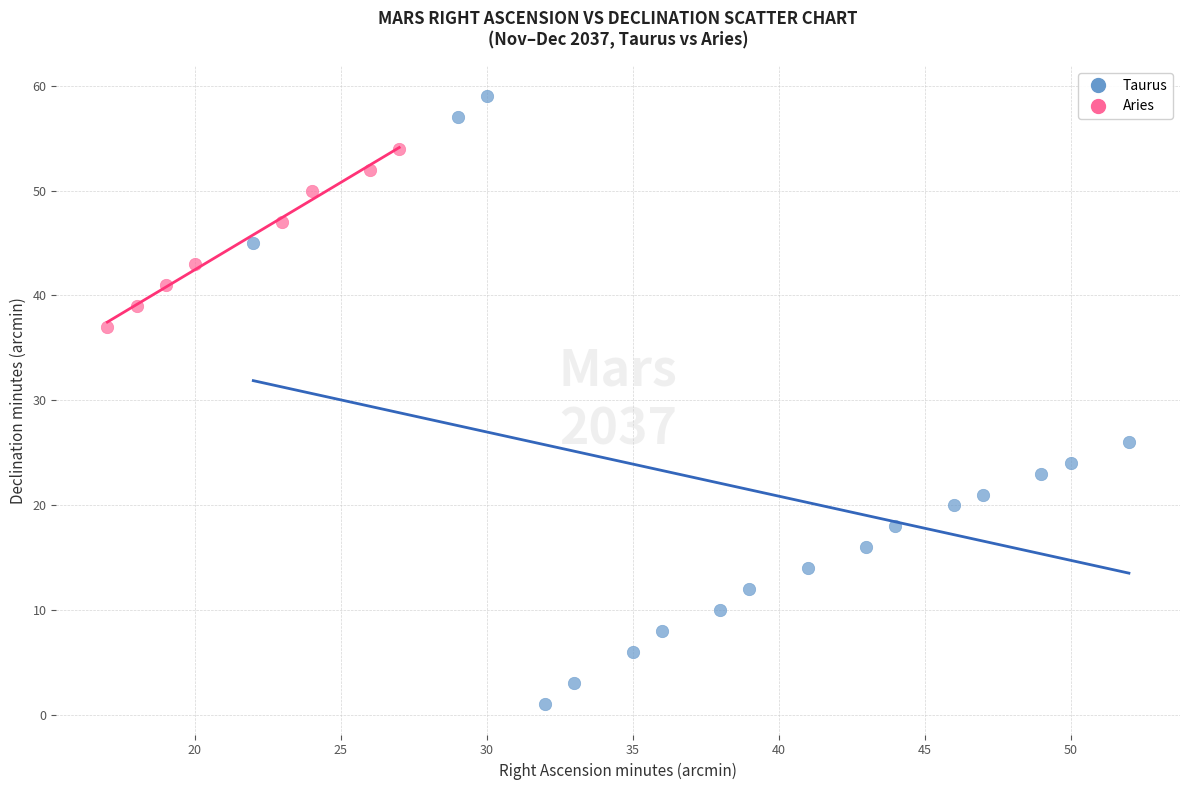

What are all the series names shown in the legend?

Taurus, Aries